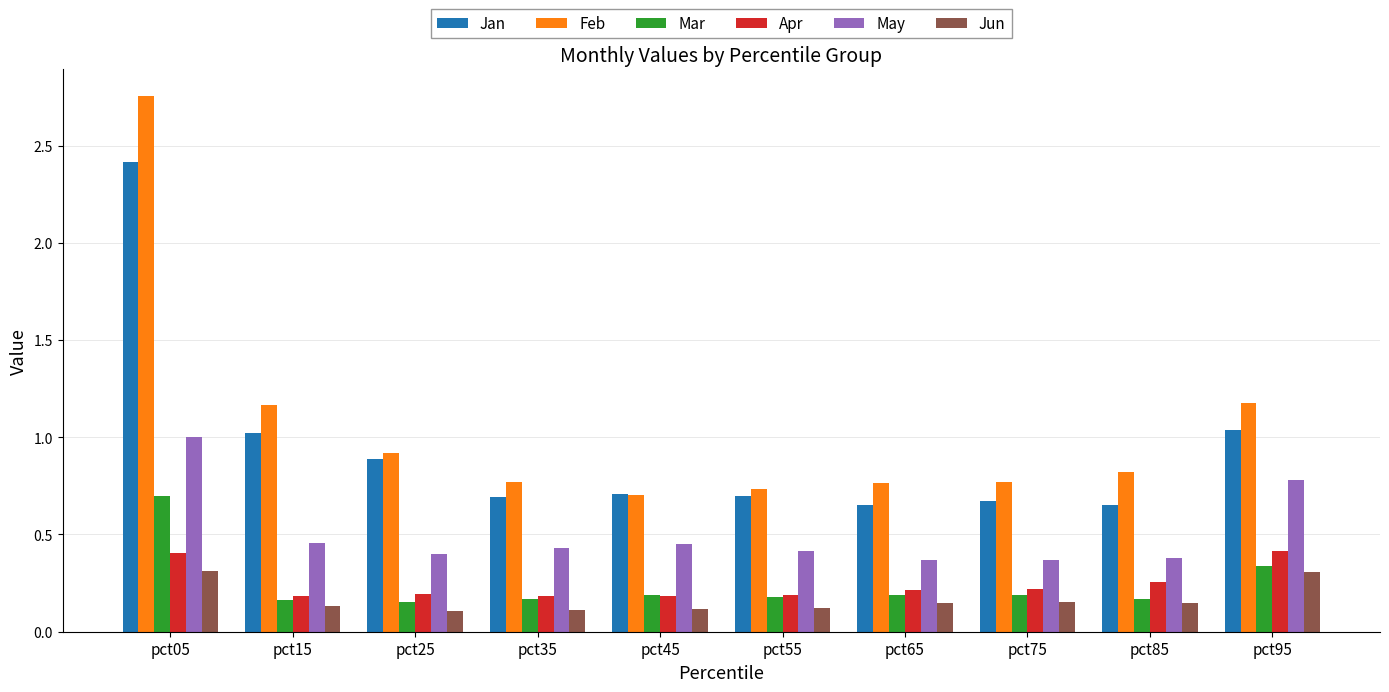

At which category does the chart reach its peak across all series?

pct05